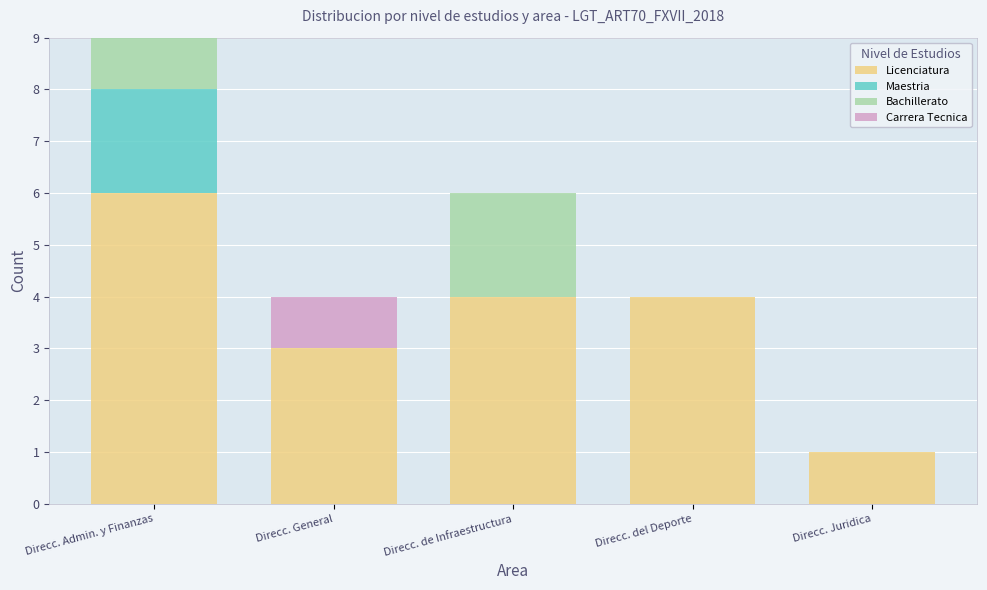

Is it true that Licenciatura equals 4 at Direcc. del Deporte?

True